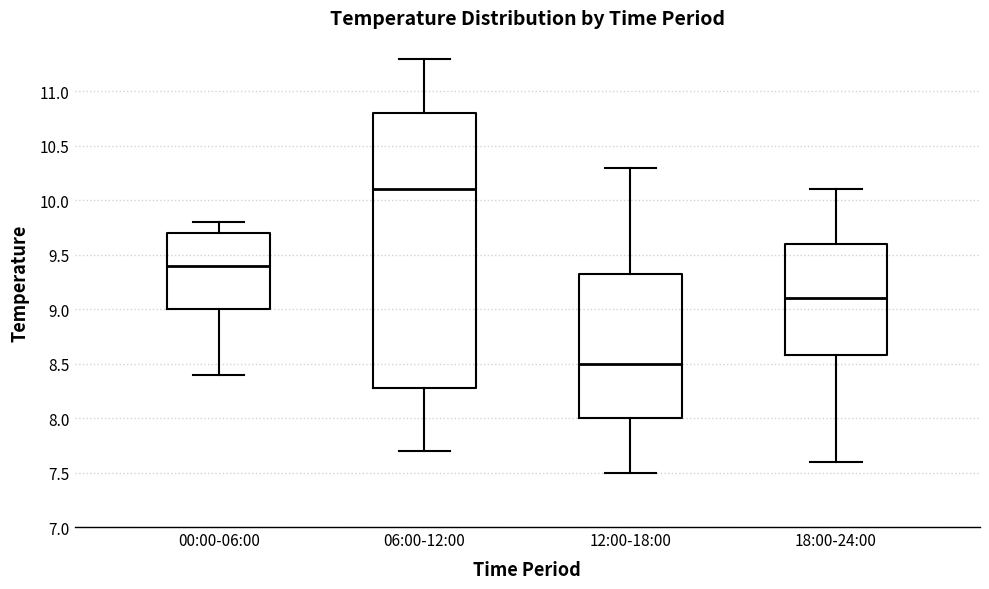

Which box is the tallest, from its lower edge to its upper edge?

06:00-12:00